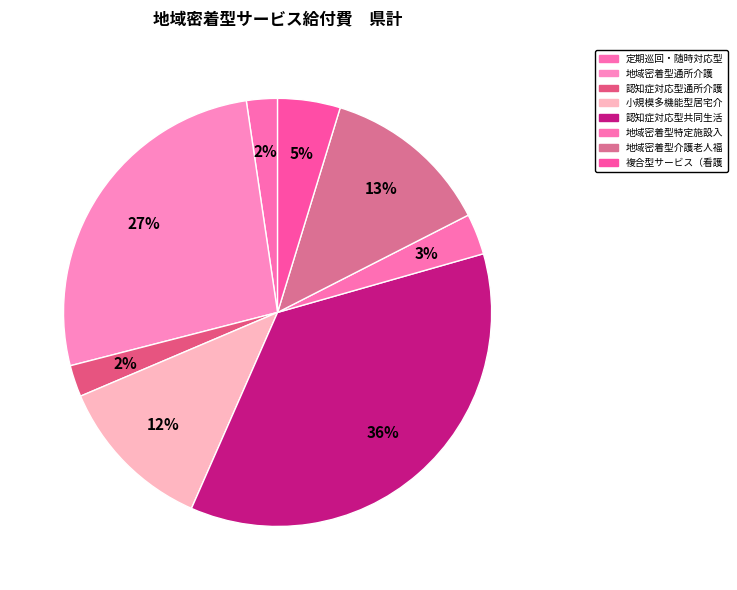

To the nearest percent, what is the average slice percentage?

11%